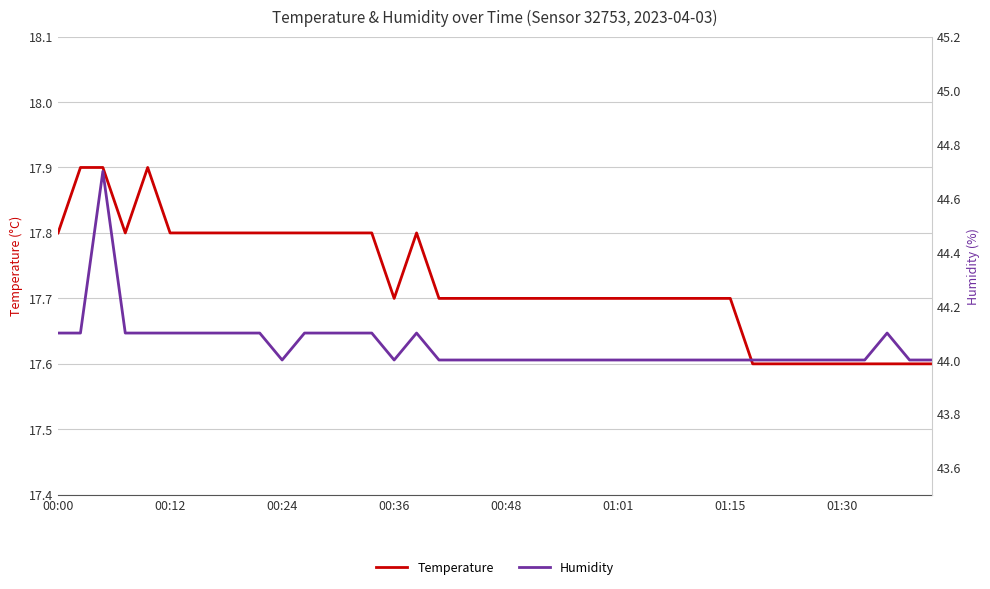

The temperature series shows 11.5 at 00:00. True or false?

False